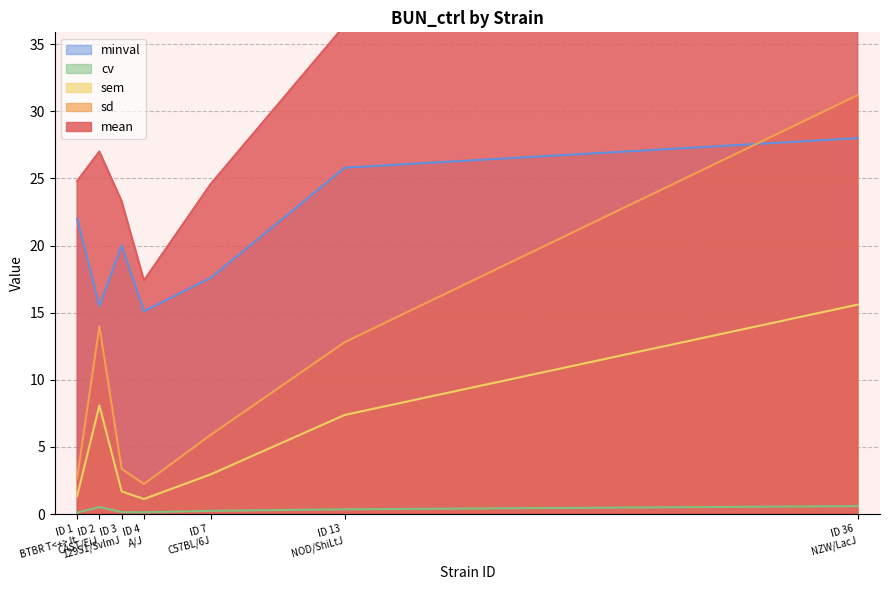

List the series in order of their peak value, highest first.

mean, sd, minval, sem, cv